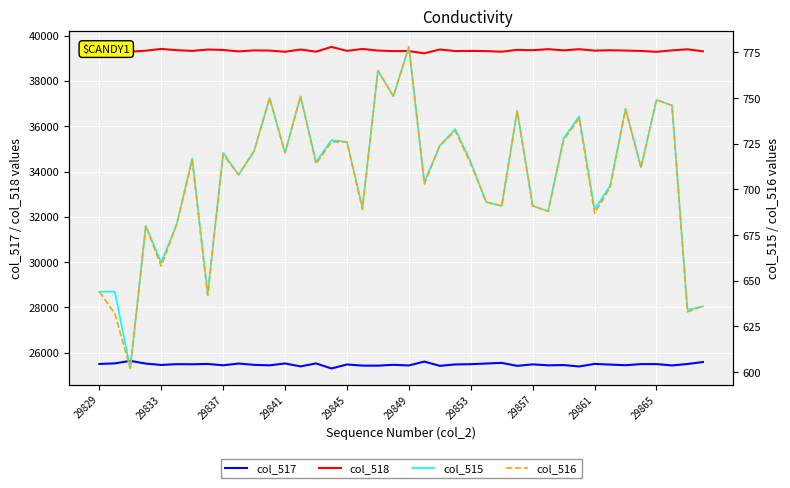

What is the value of the col_516 point at the 35th from the left?

744